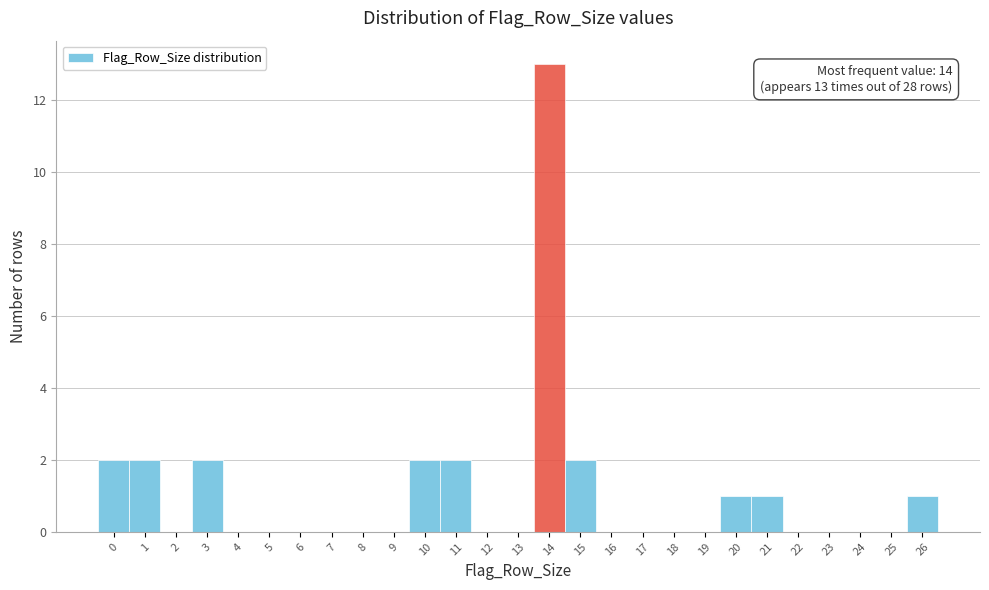

Over which range of the x-axis is the bar tallest?

13.5 to 14.5